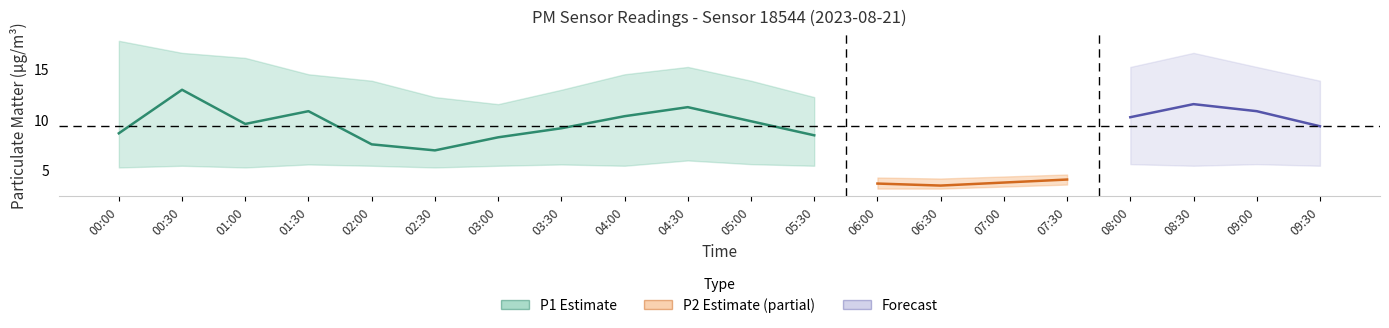

What is the approximate value of P2 at 06:30?

3.4